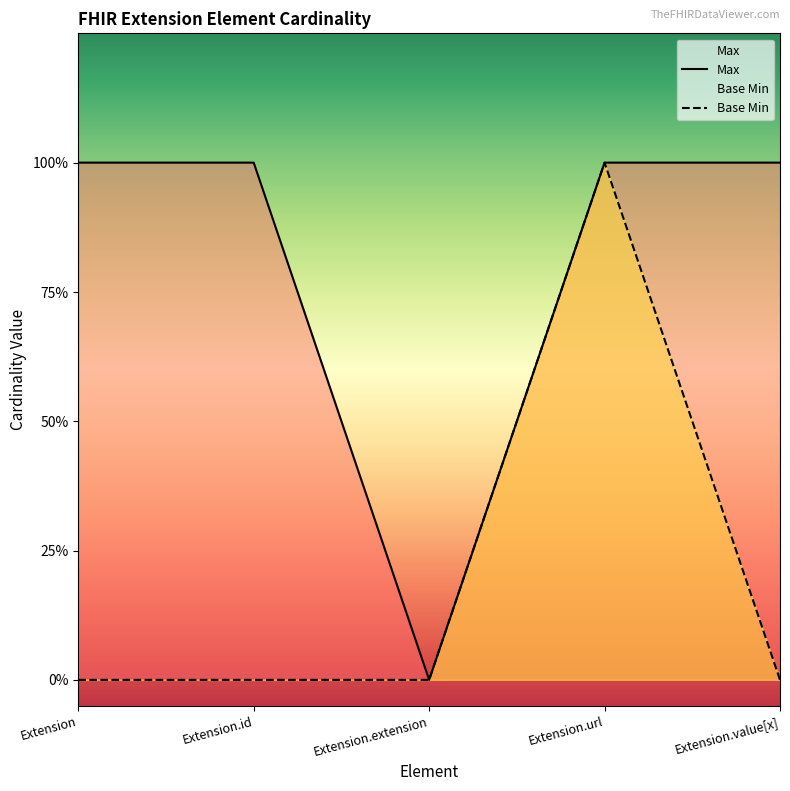

Which series has the largest total across all categories?

Max